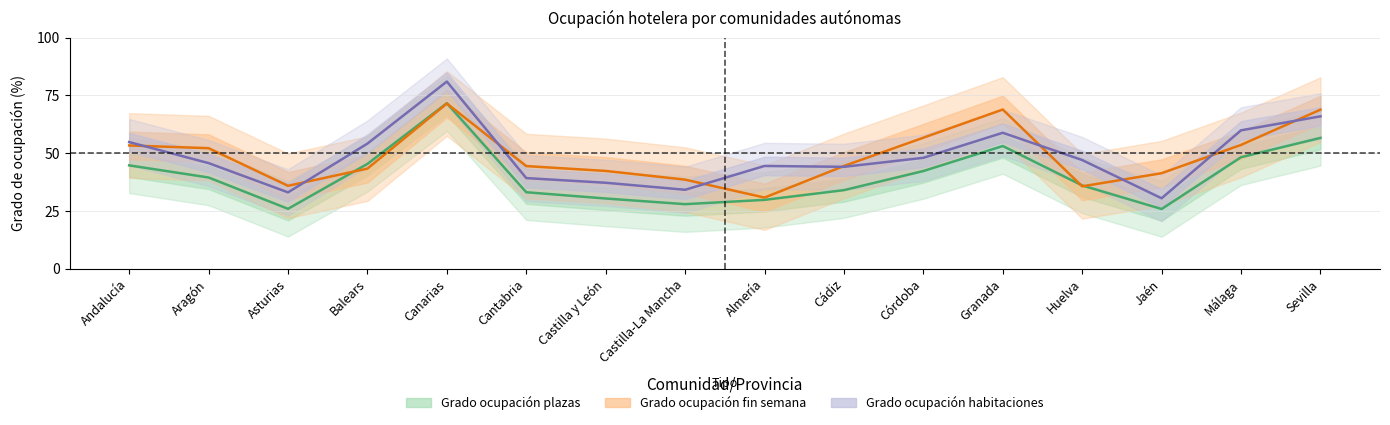

At which category does the chart reach its peak across all series?

Canarias